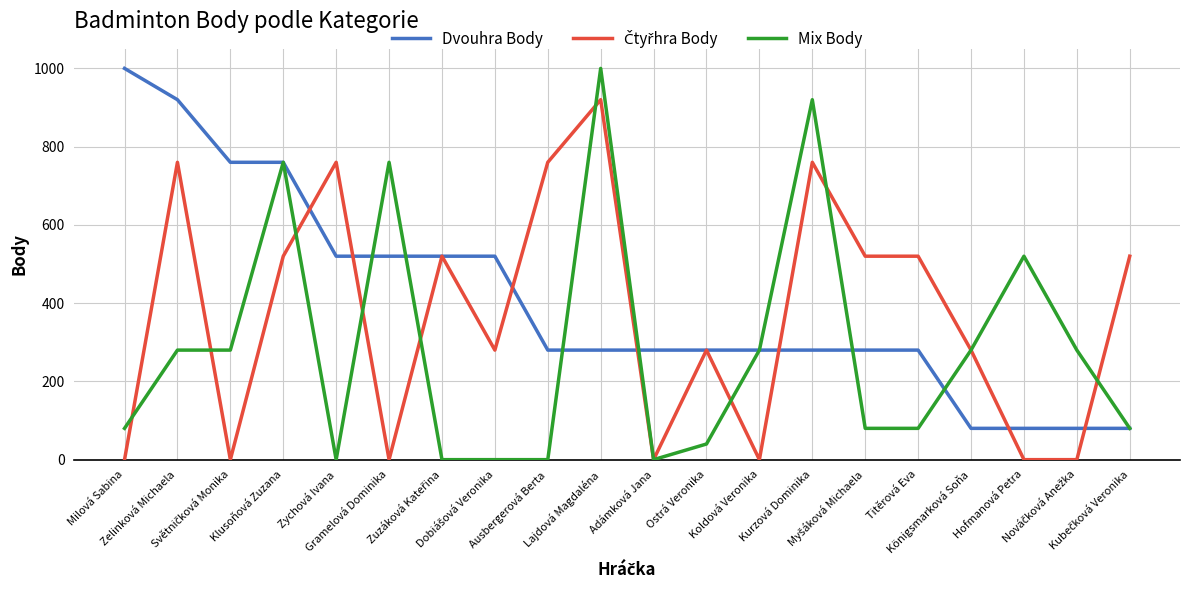

Which series has the widest spread of values?

Mix Body